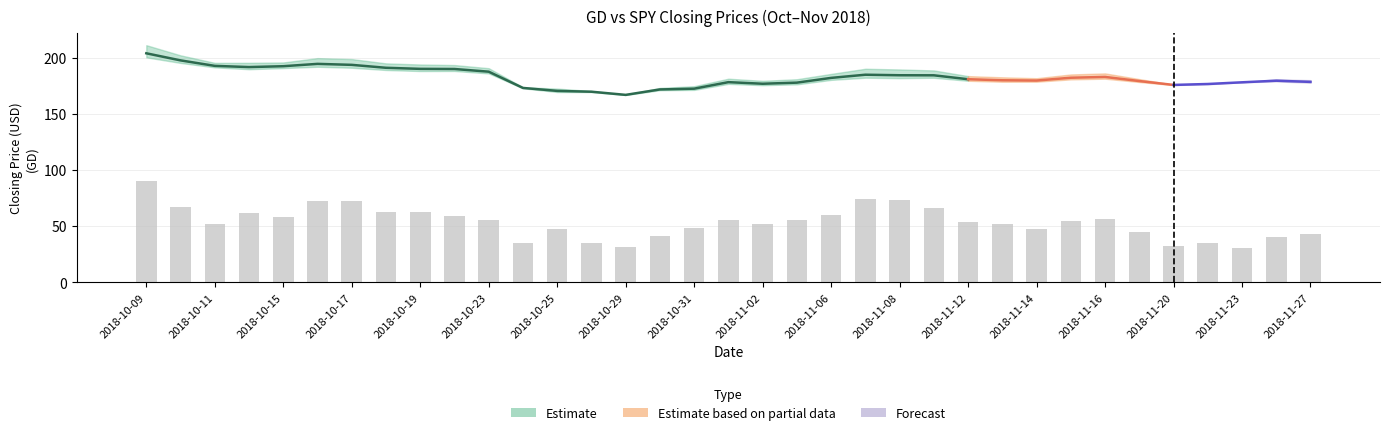

At which label does the data first exceed 54?

2018-10-09